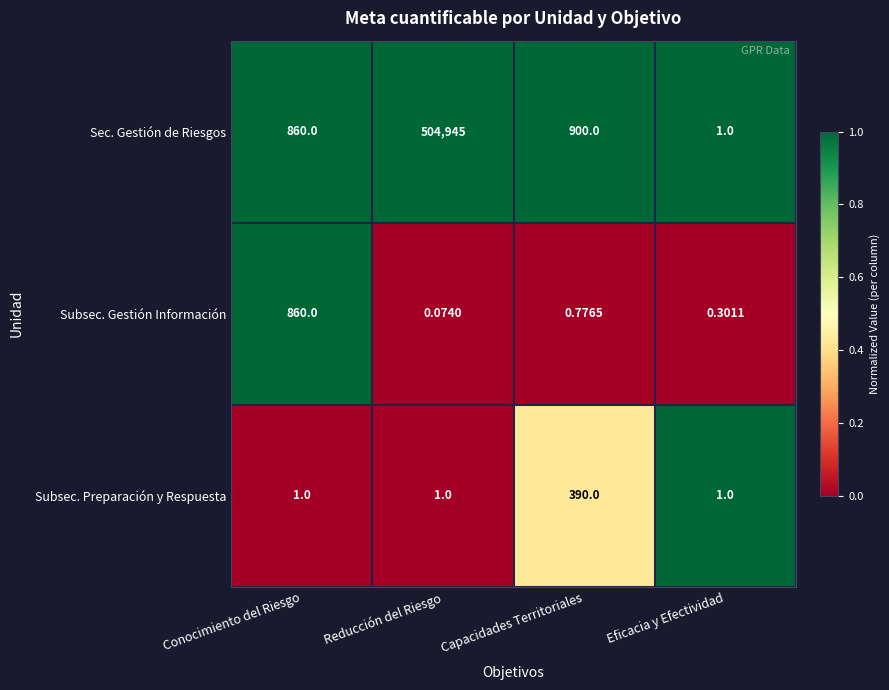

Count the number of categories in the chart.

4